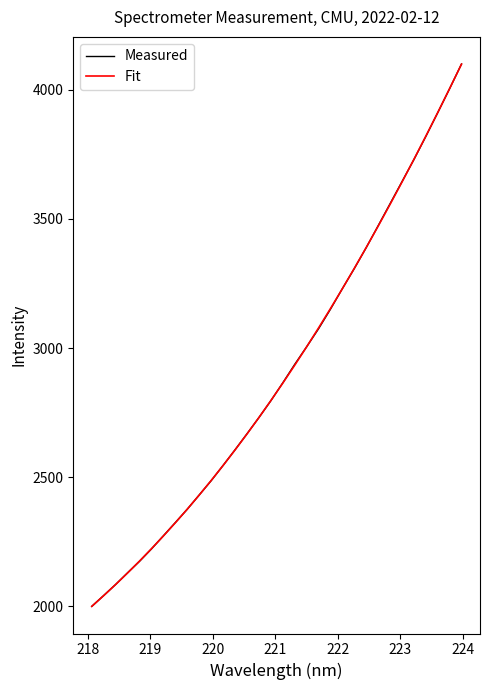

How many lines are shown in the chart?

2